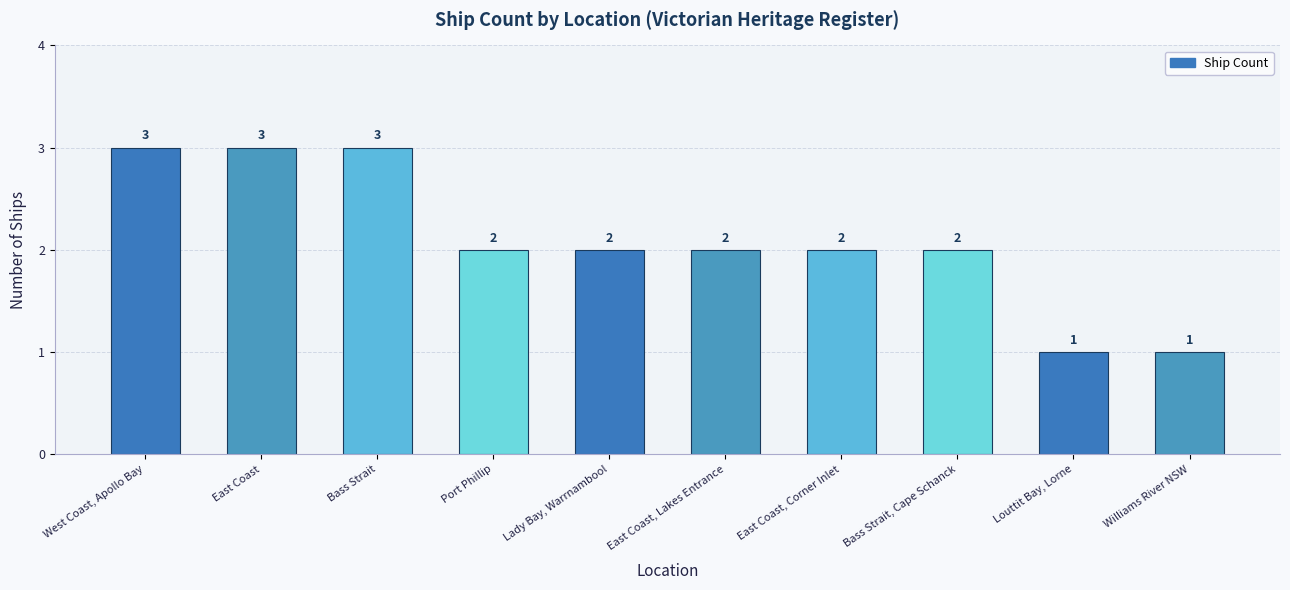

Between Bass Strait and East Coast, Corner Inlet, which is larger?

Bass Strait